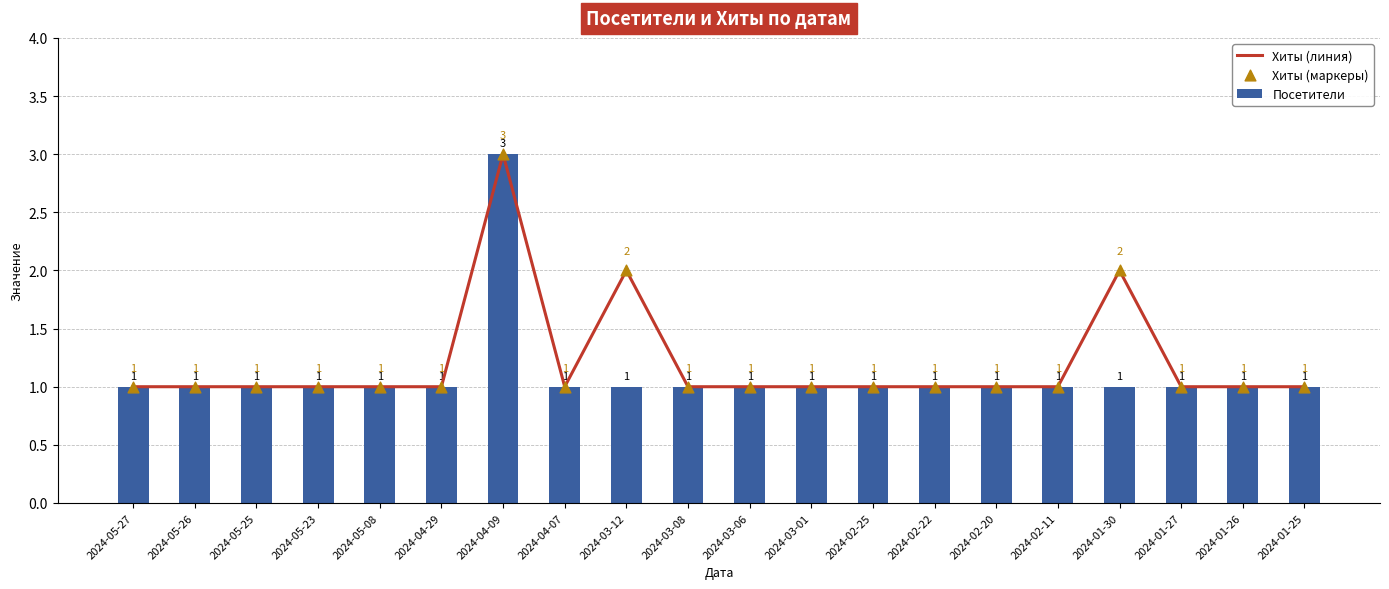

Is the value of Хиты (маркеры) at 2024-03-08 greater than the value of Хиты (линия) at 2024-04-29?

No